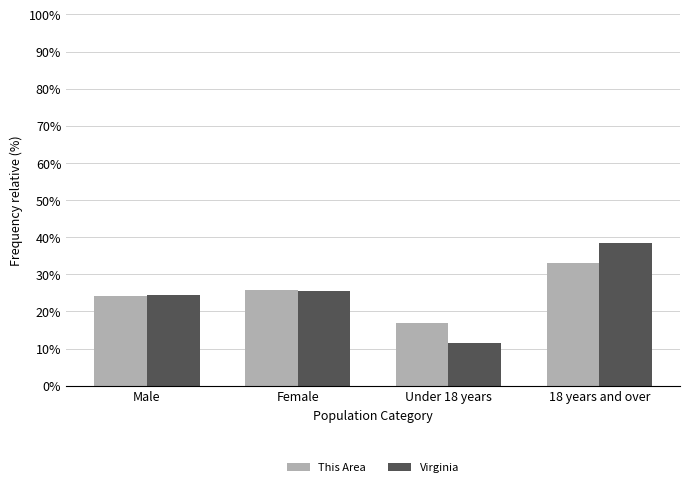

Where does the Virginia series first go above 25?

Female